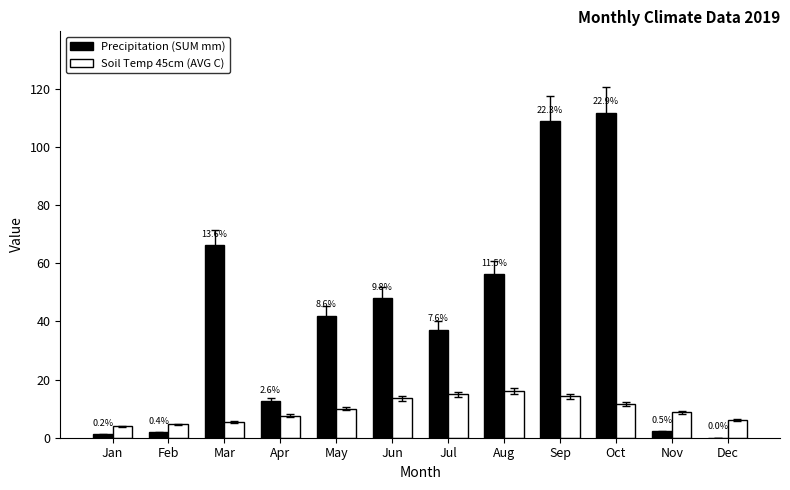

What is the sum of the Precipitation (SUM mm) values at Jan and Feb?

3.0